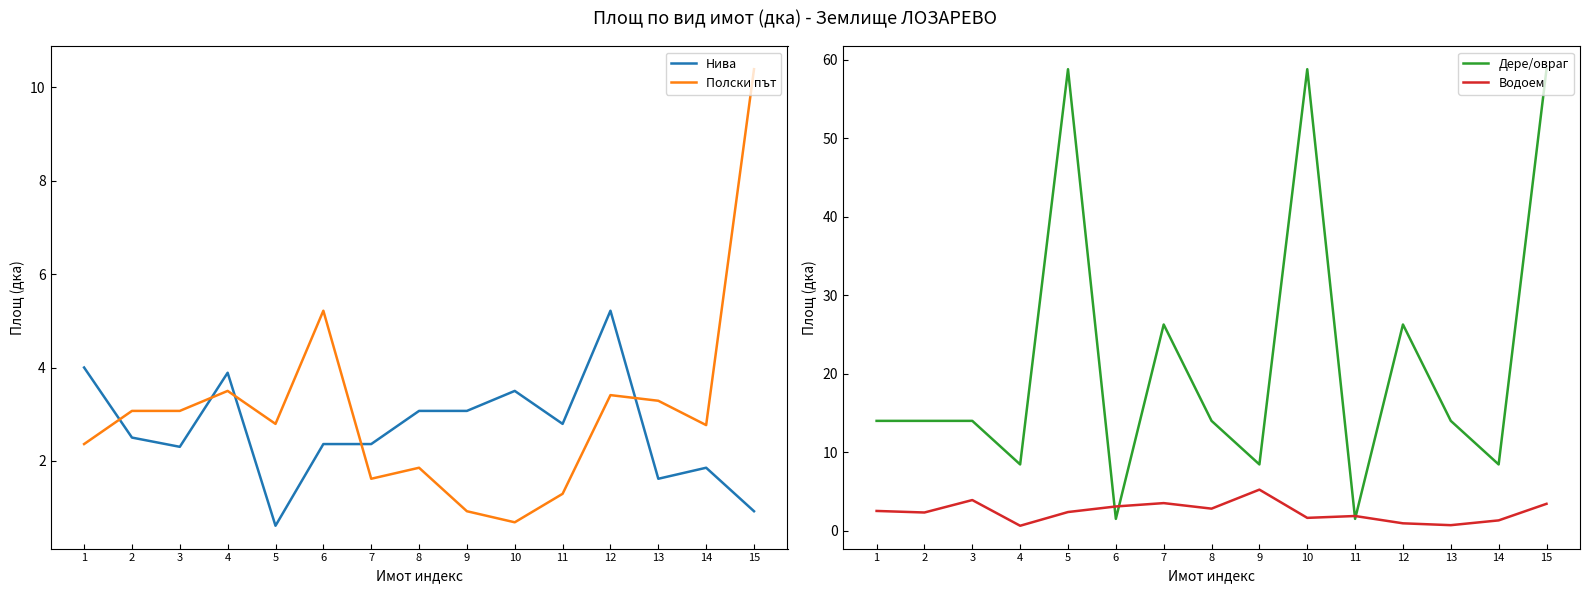

What is the total value across all series at 8?

21.7